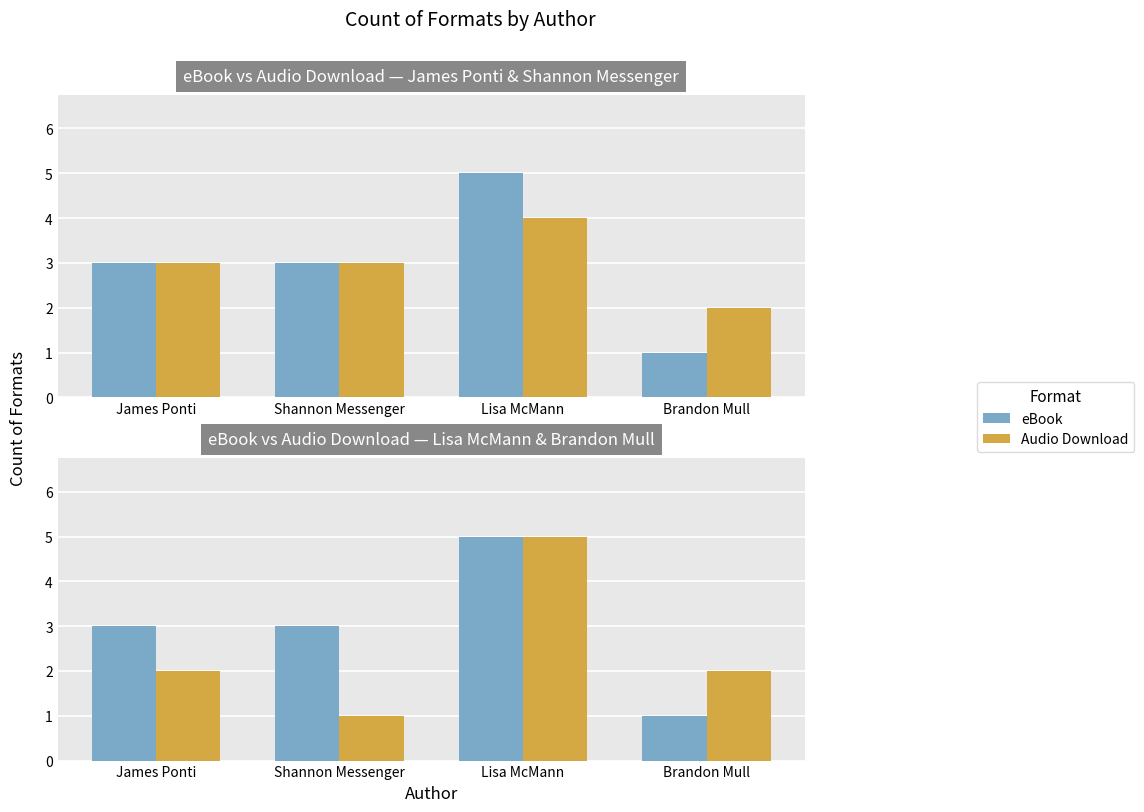

Read the eBook value at Shannon Messenger.

3